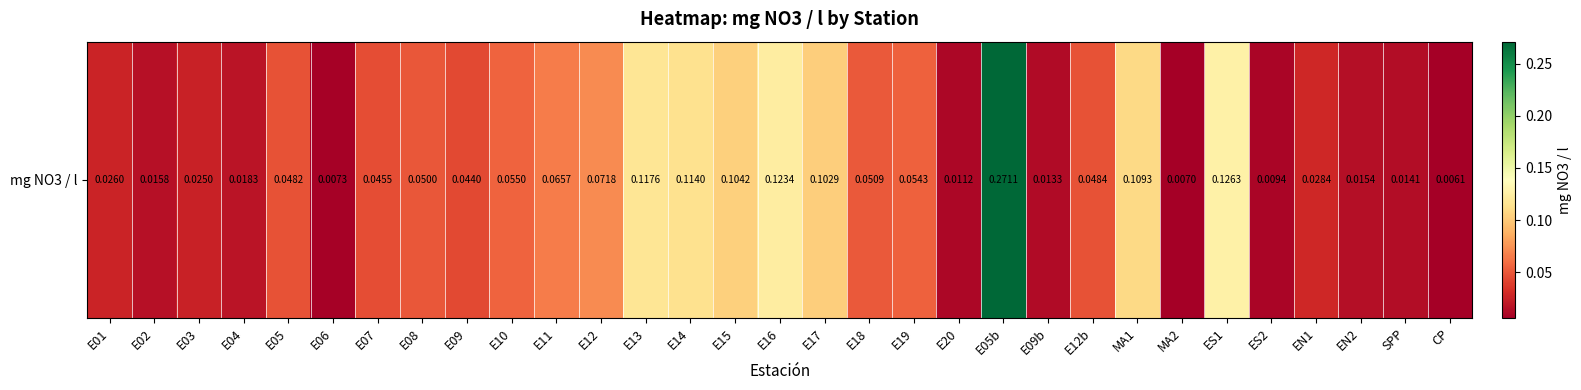

Which category has the highest value across all series?

E05b